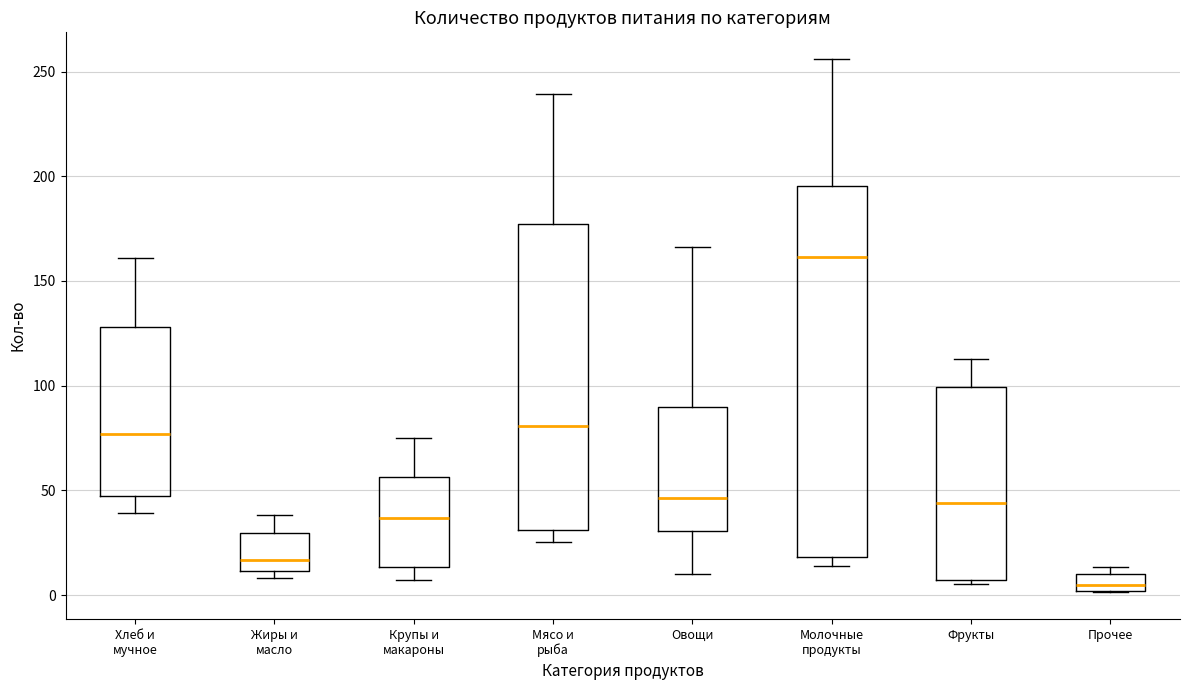

Comparing the boxes themselves (not the whiskers), which one is the tallest?

Молочные продукты